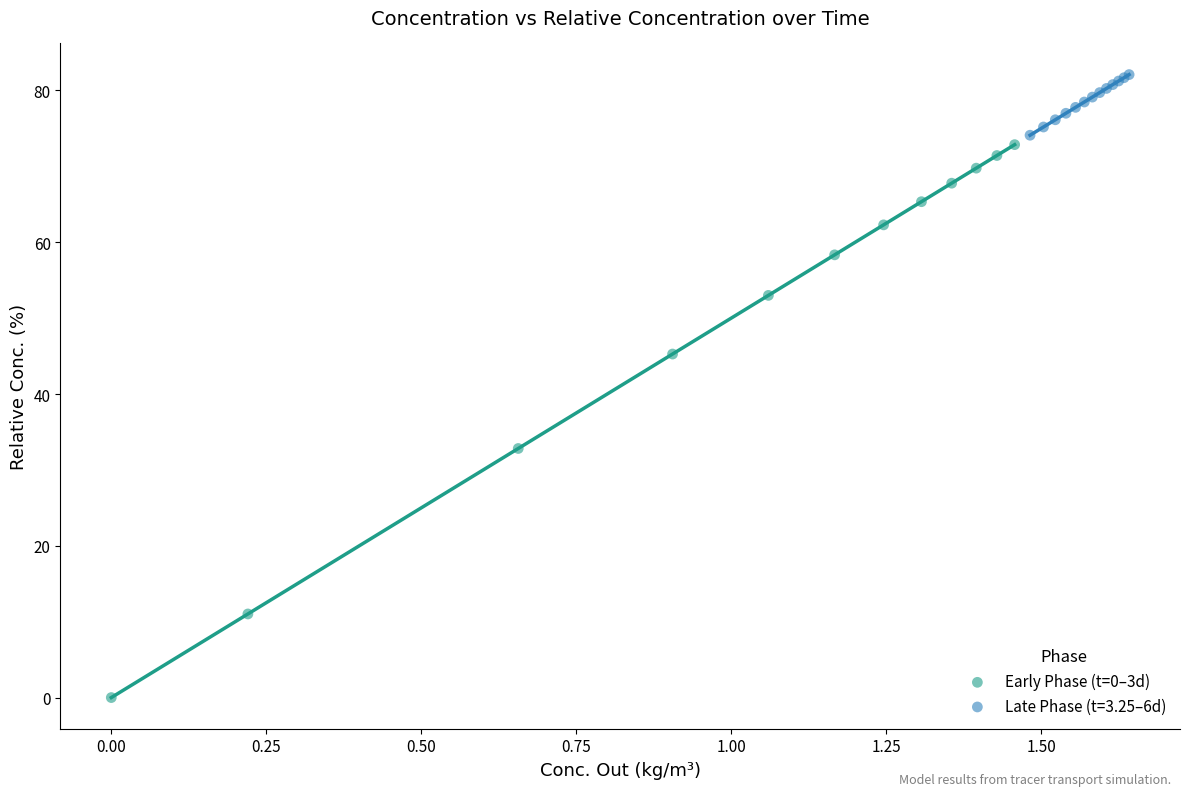

Which series contains the highest Y value?

Late Phase (t=3.25–6d)